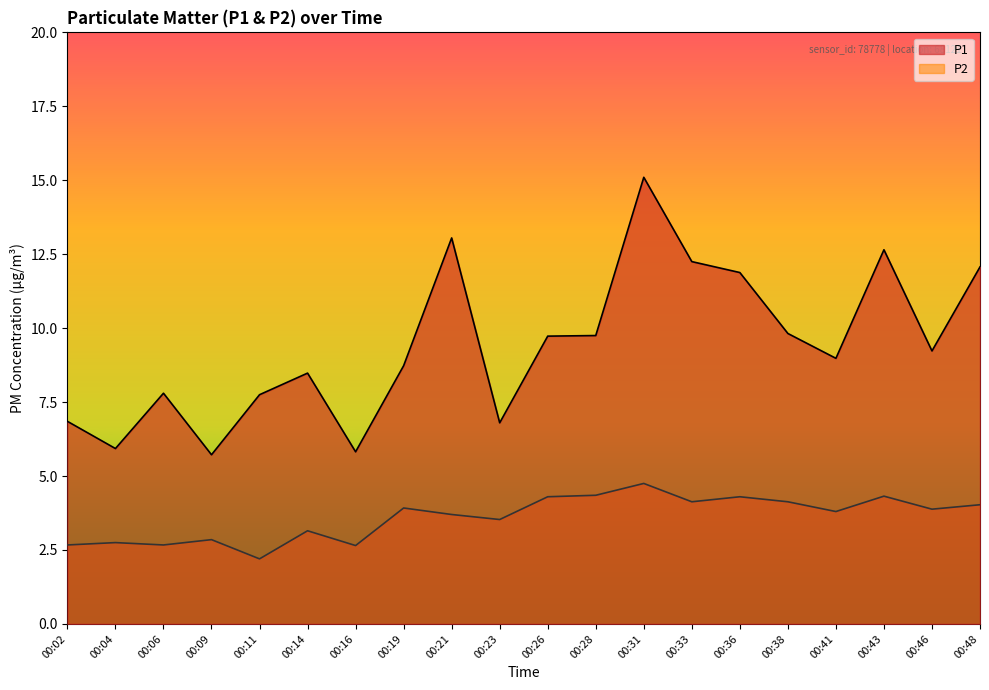

True or false: P2 and P1 intersect in this chart.

False